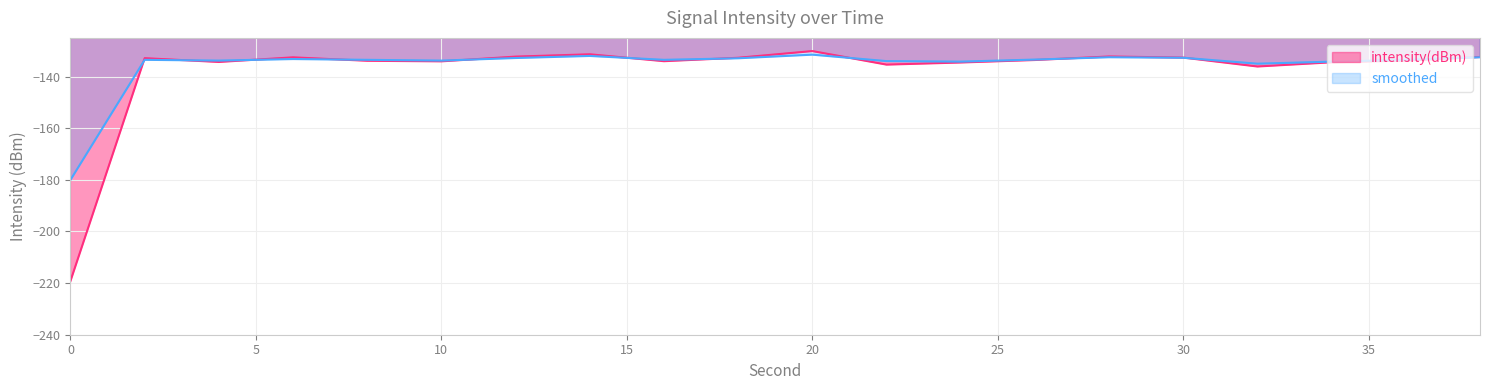

What is the difference between the intensity(dBm) values at 24 and 12?

2.3